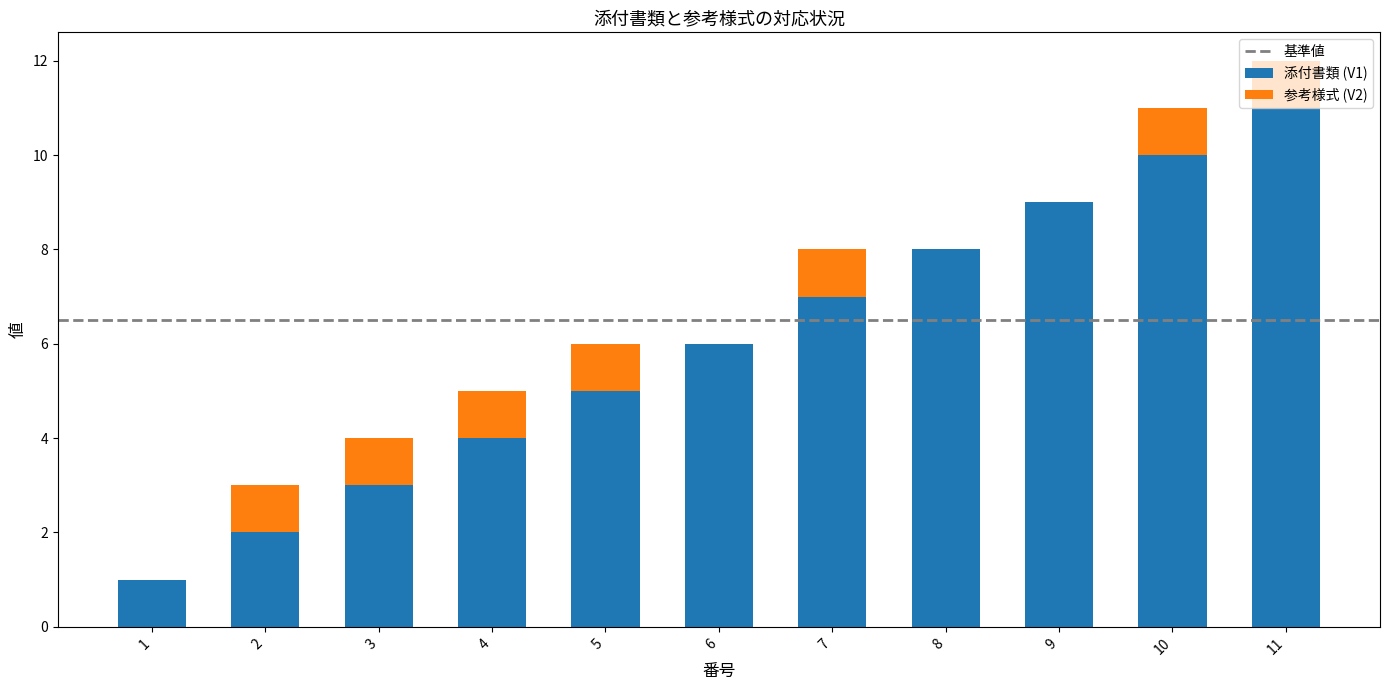

The value of 添付書類 (V1) at 8 is 8. True or false?

True